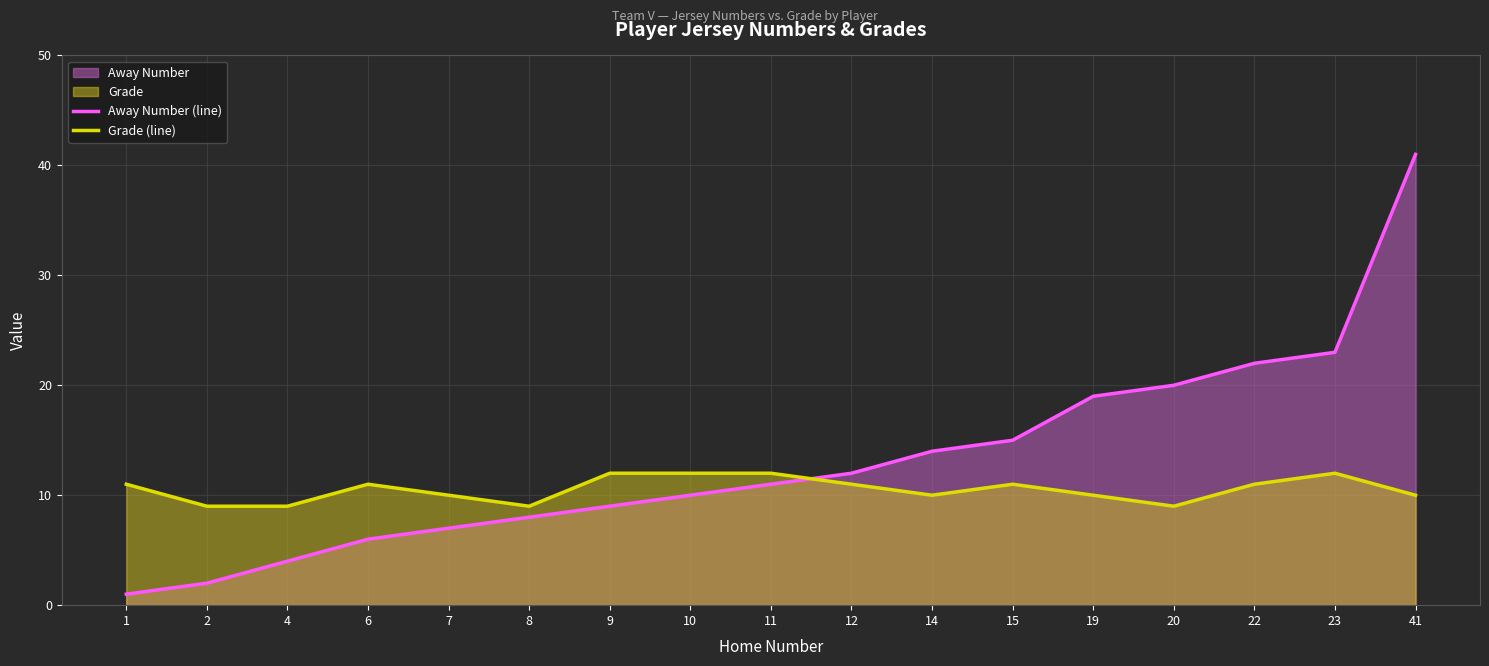

Where is Grade (line) nearest to the value 10?

7